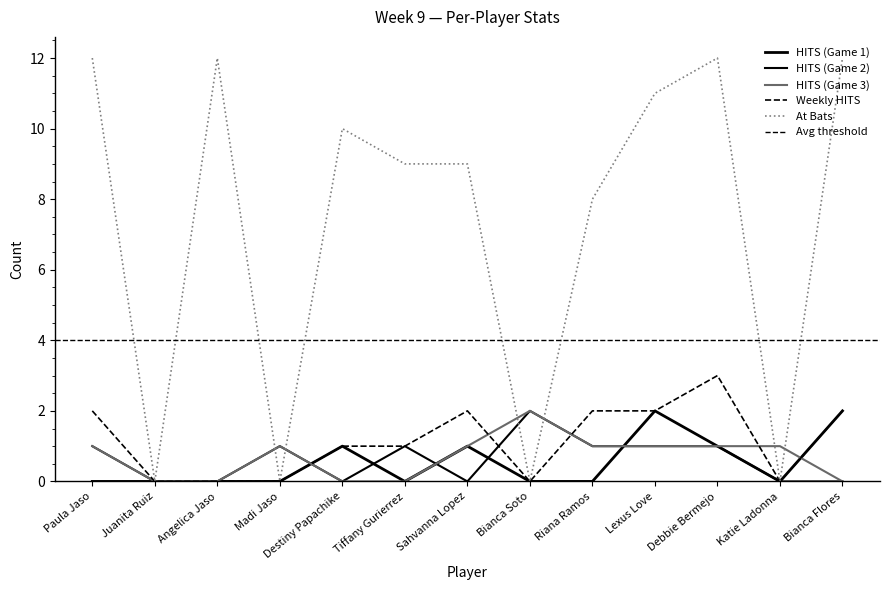

What value does the At Bats series have at Debbie Bermejo, to the nearest 5?

10